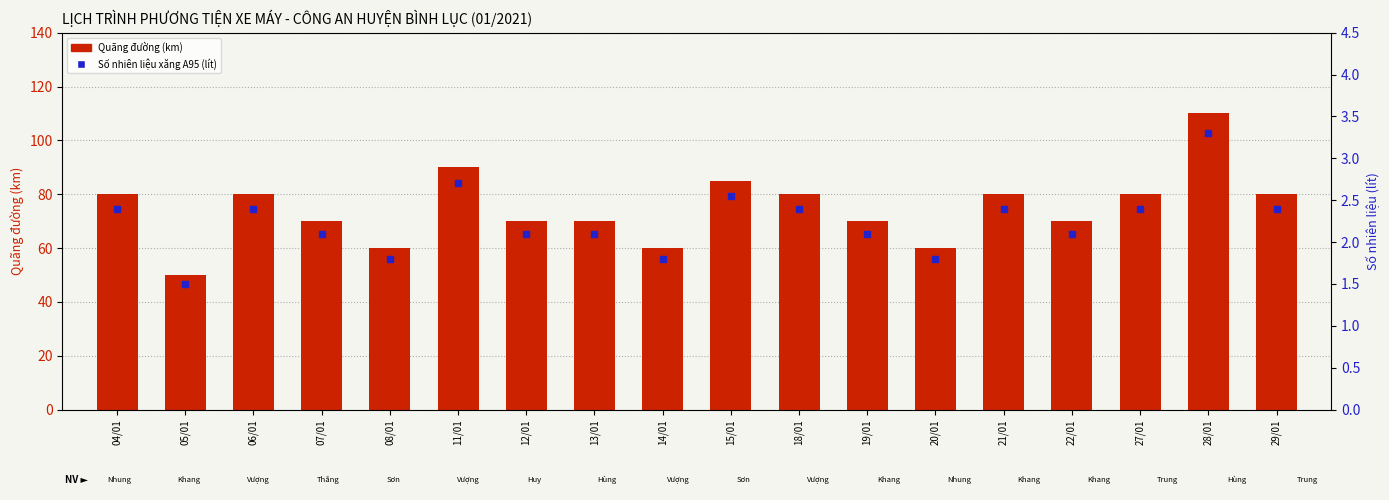

Which series contains the lowest Y value?

Số nhiên liệu xăng A95 (lít)